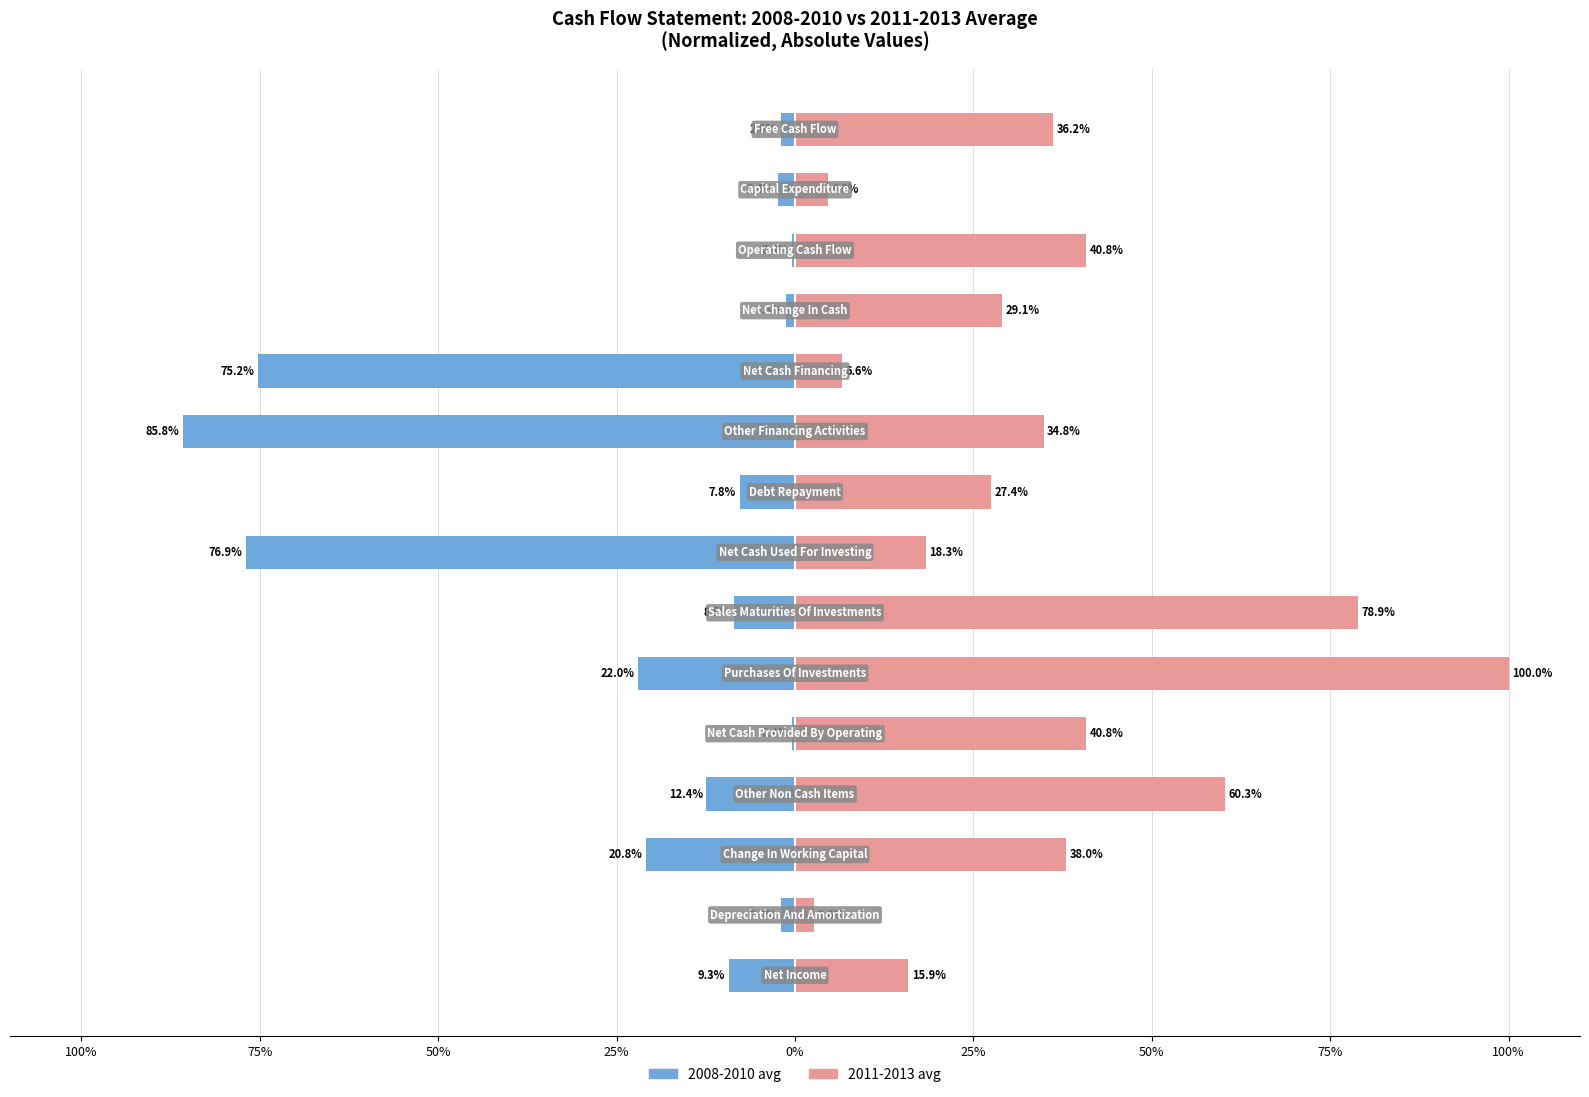

Is it true that 2008-2010 avg equals -2.4 at 13?

True